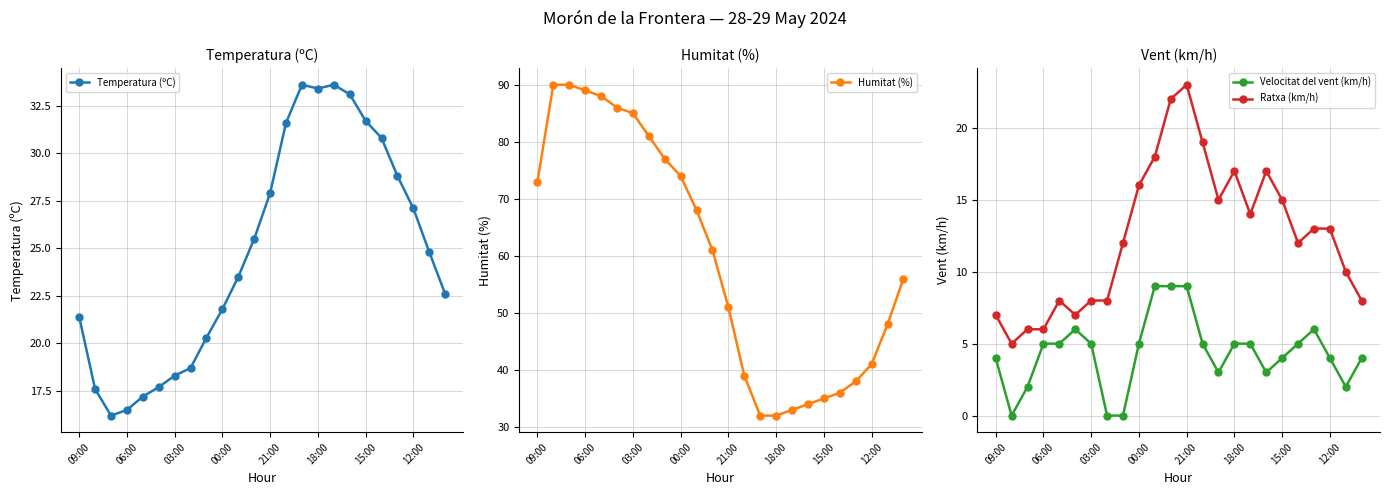

Count the number of categories in the chart.

24